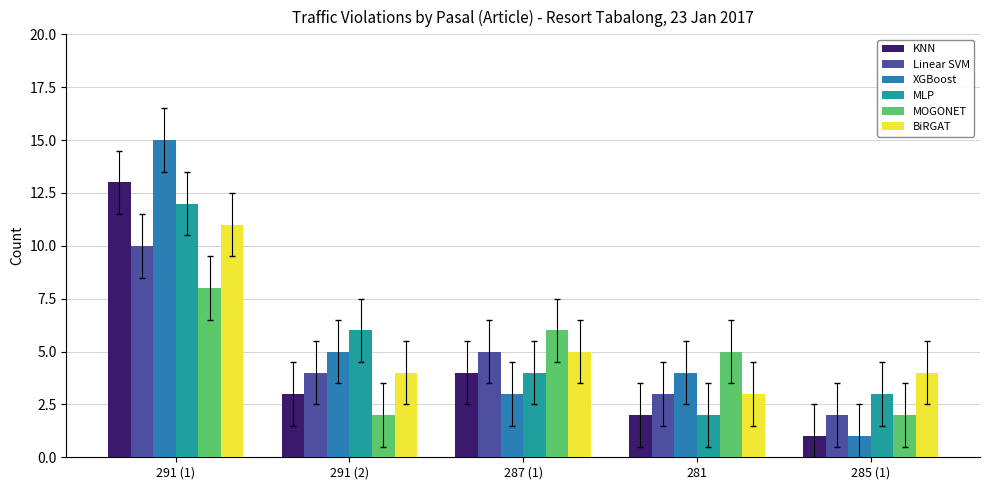

What is the difference between the highest and lowest values at 291 (2)?

4